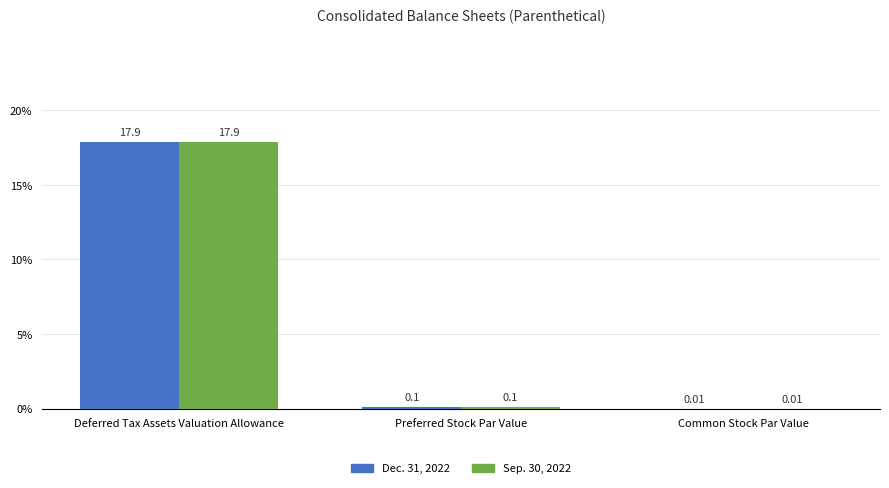

Which category has the highest value in the Dec. 31, 2022 series?

Deferred Tax Assets Valuation Allowance